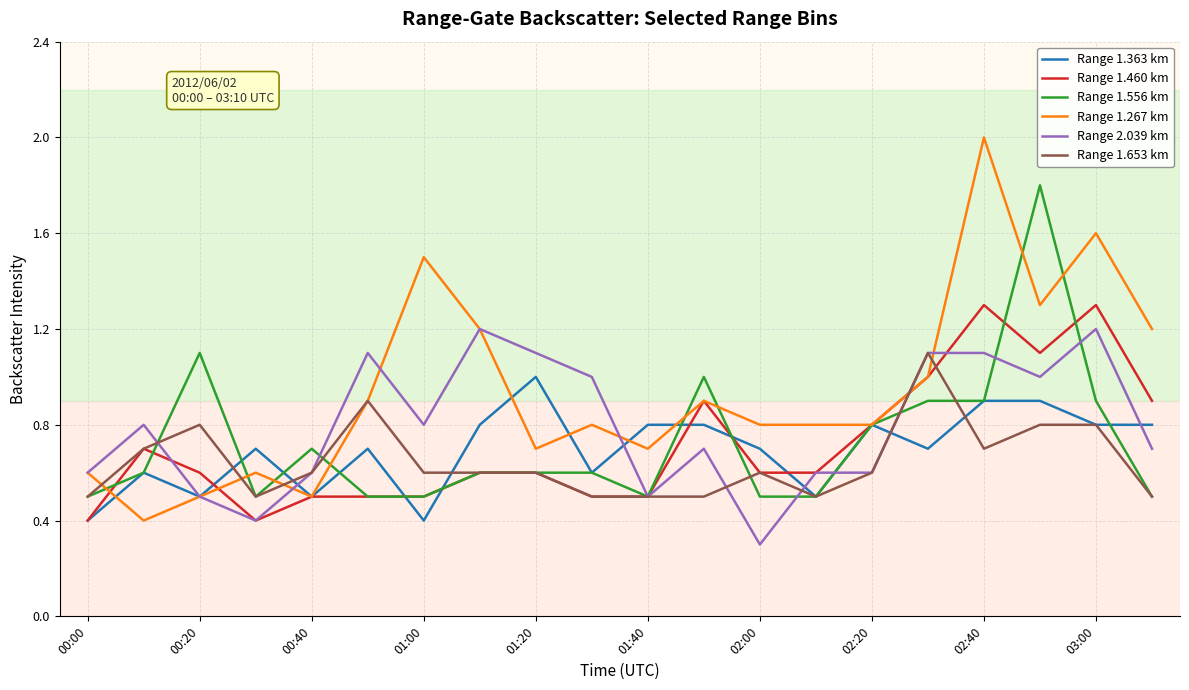

Which series has the widest spread of values?

Range 1.267 km